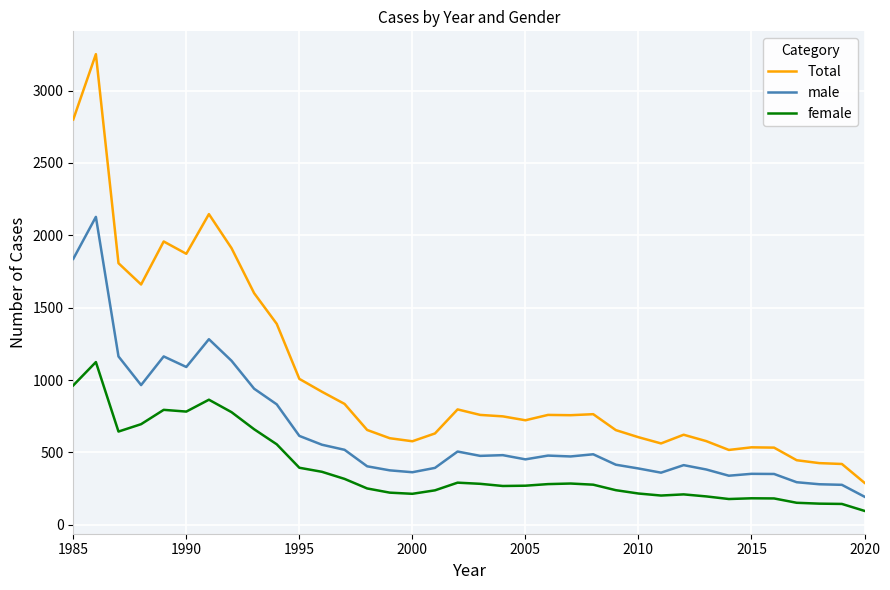

List the series in order of their peak value, highest first.

Total, male, female